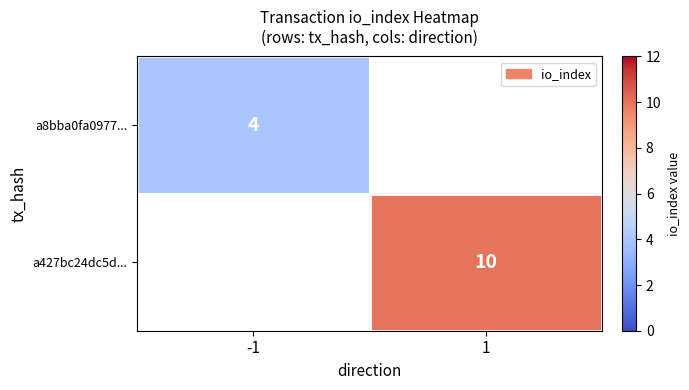

True or false: a8bba0fa0977... has a value of 5 at -1.

False